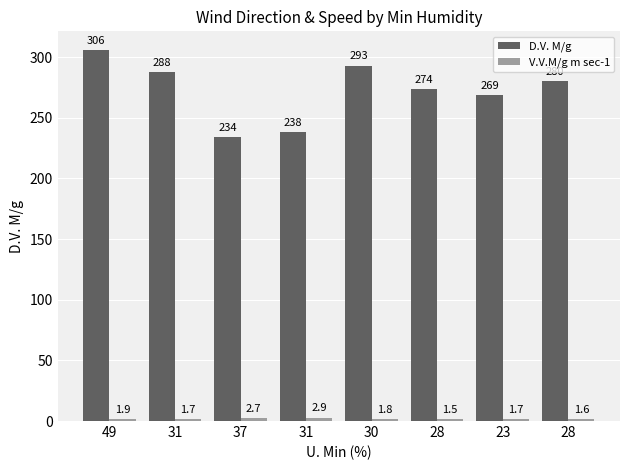

Is it true that D.V. M/g equals 540.0 at 49?

False